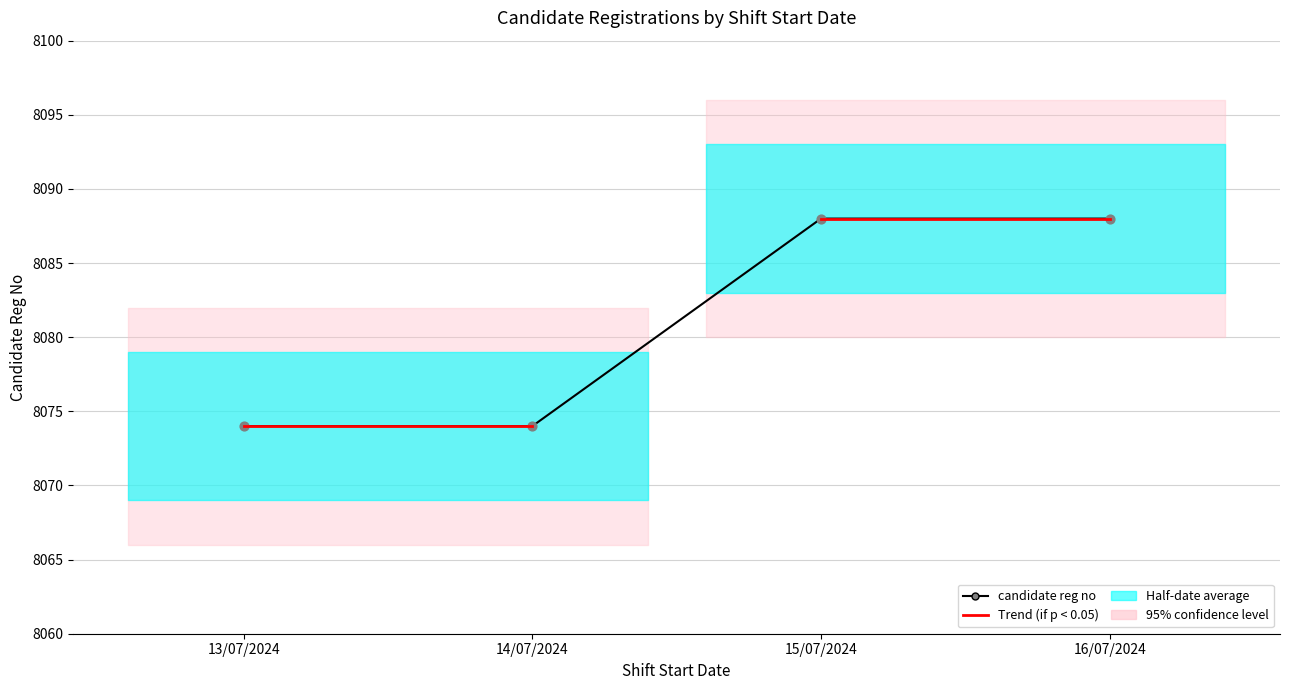

Between 14/07/2024 and 16/07/2024, which is larger?

16/07/2024